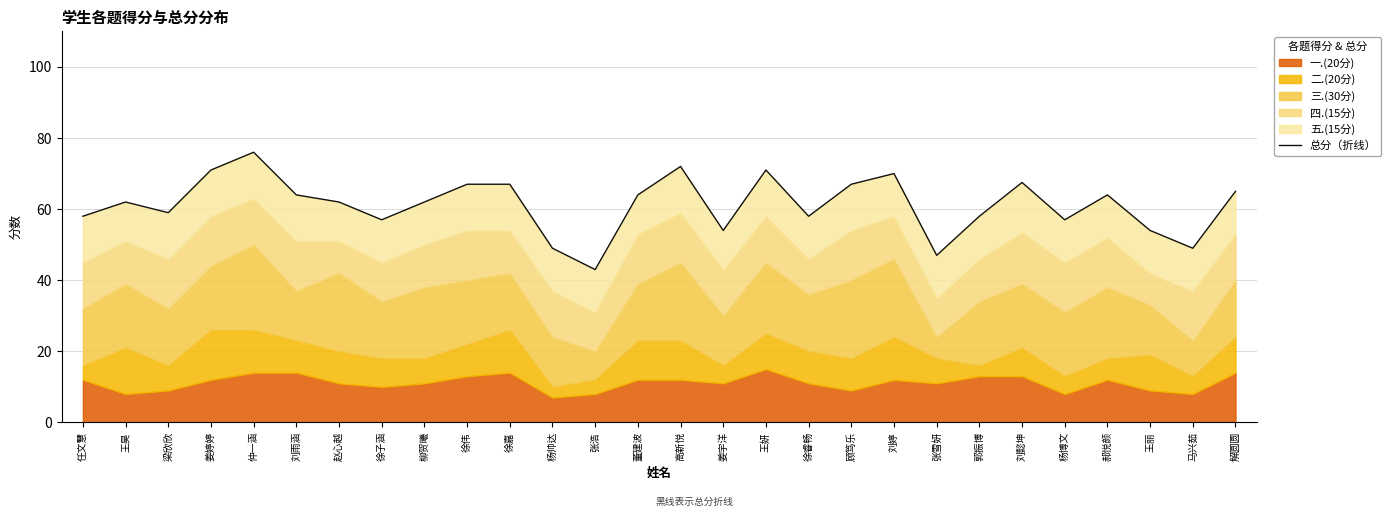

Reading left to right, what are all the values shown in this chart?

任文慧=58.0	王昊=62.0	梁欣欣=59.0	姜婷婷=71.0	仲一涵=76.0	刘雨涵=64.0	赵心越=62.0	徐子涵=57.0	柳贺曦=62.0	徐伟=67.0	徐嘉=67.0	杨帅达=49.0	张浩=43.0	董建波=64.0	高新悦=72.0	姜宇洋=54.0	王妍=71.0	徐睿畅=58.0	顾笃乐=67.0	刘婷=70.0	张雪妍=47.0	郭振博=58.0	刘懿坤=67.5	杨博文=57.0	郝悦颜=64.0	王丽=54.0	马兴茹=49.0	解圆圆=65.0